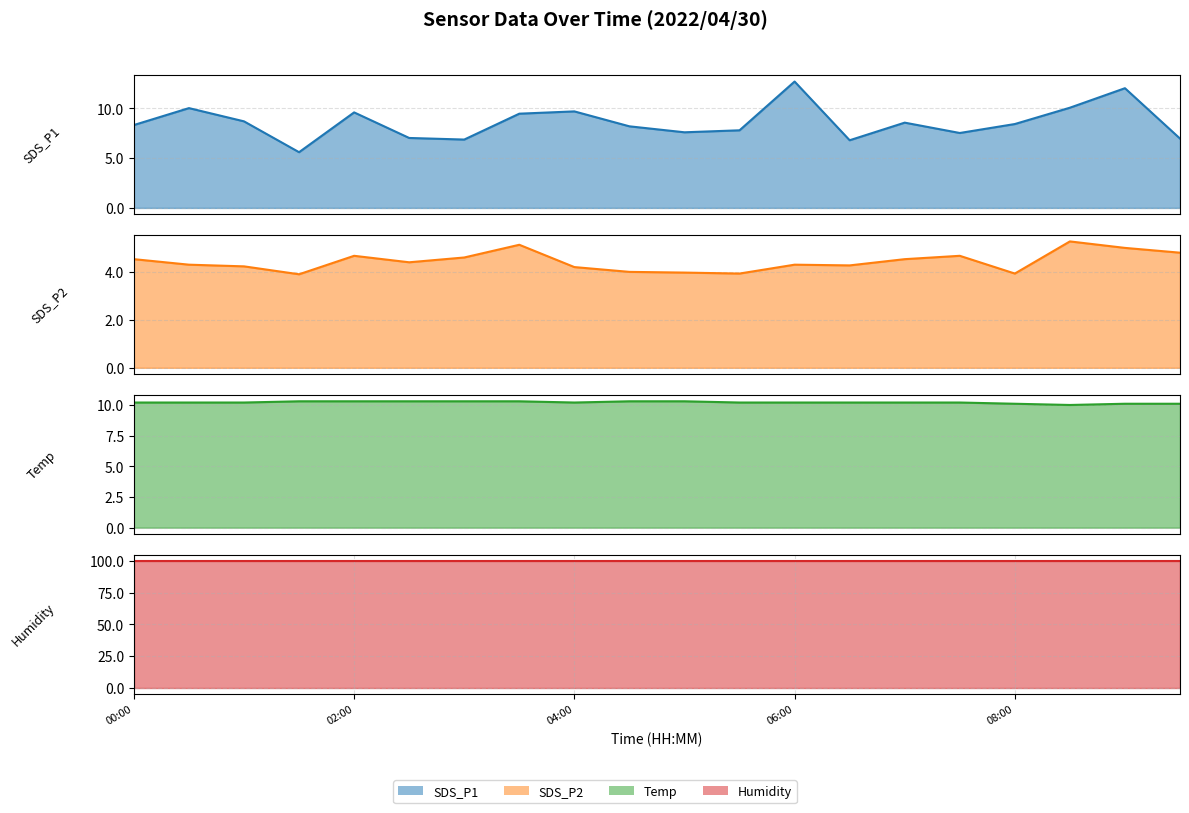

True or false: SDS_P1 and SDS_P2 intersect in this chart.

False